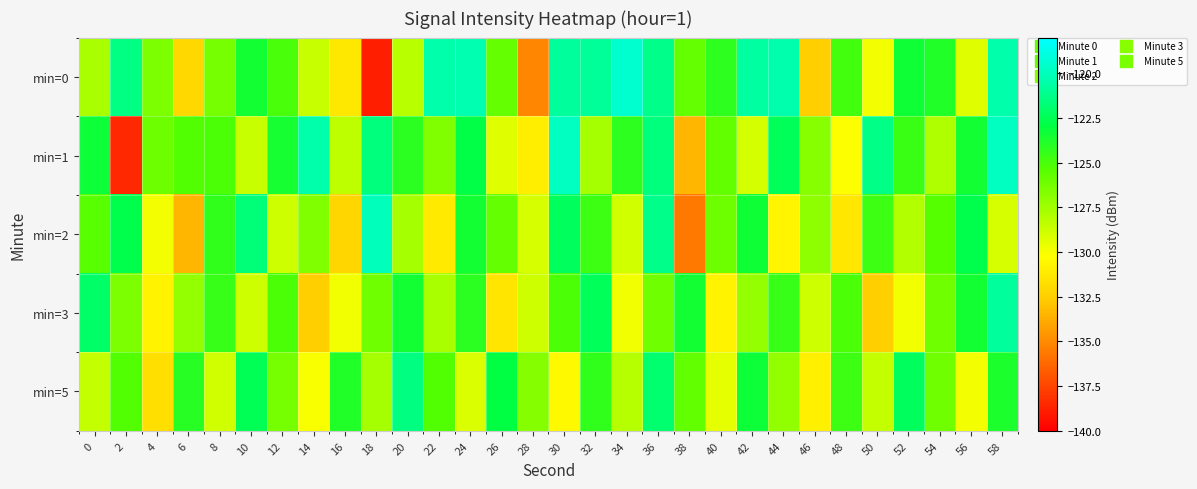

At which category does the chart reach its peak across all series?

34